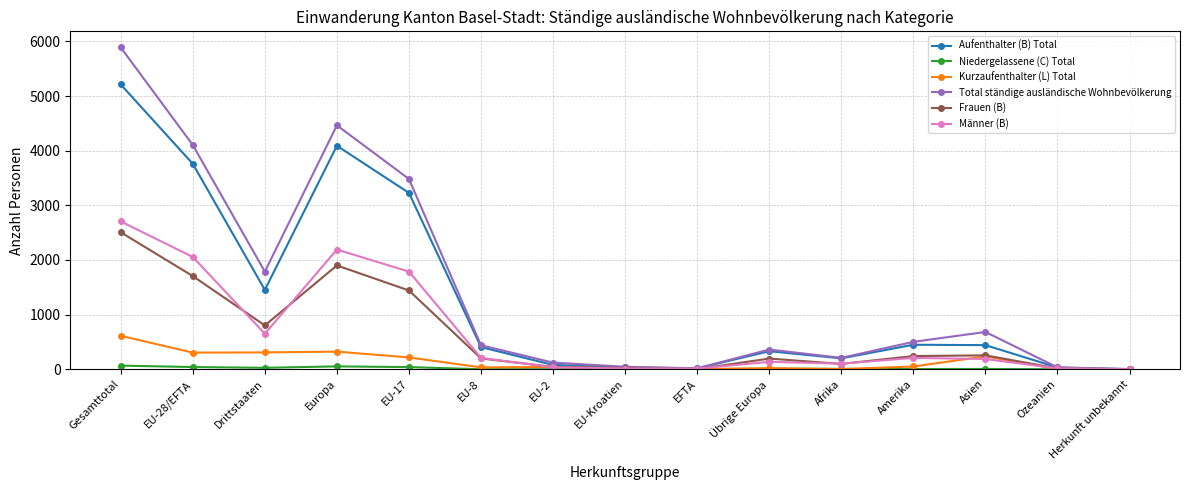

Does the chart display data point markers on the line(s)?

Yes